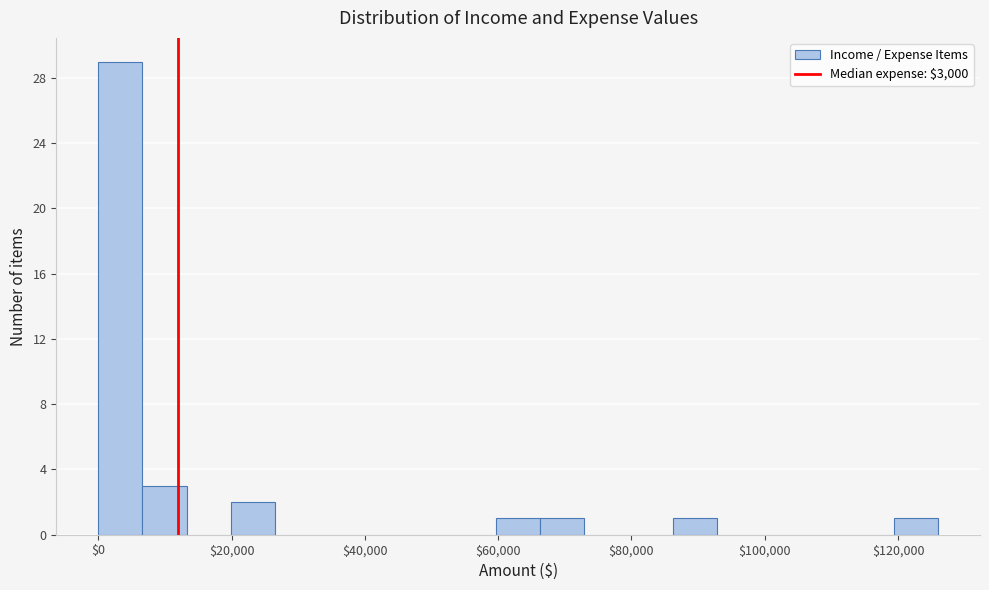

Read against the x-axis, roughly where is the centre of the tallest bar?

4000